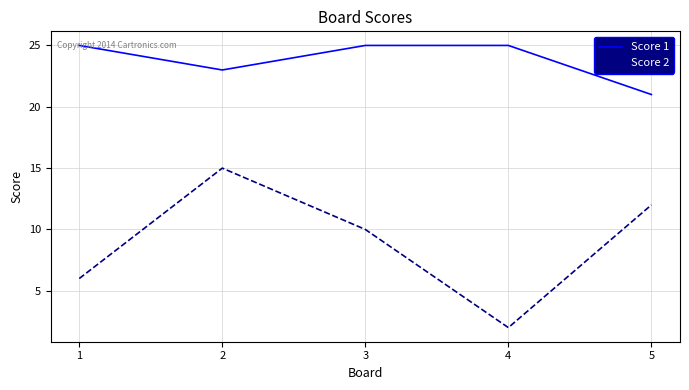

What is the sum of the Score 1 values at 1 and 5?

46